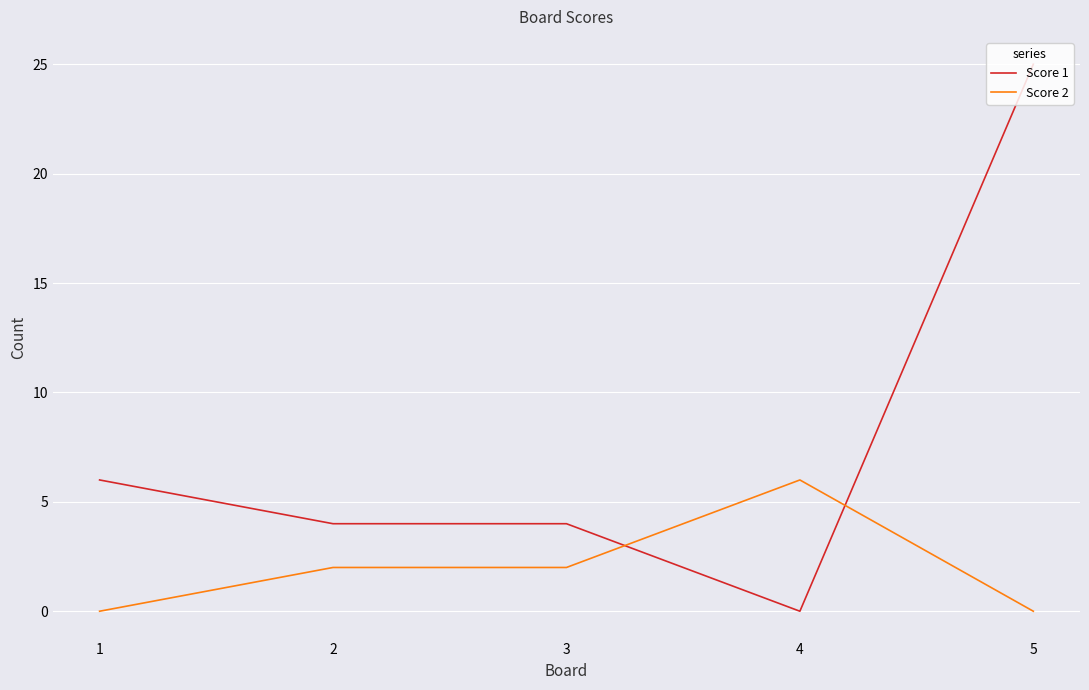

What is the average value of the Score 1 series?

8